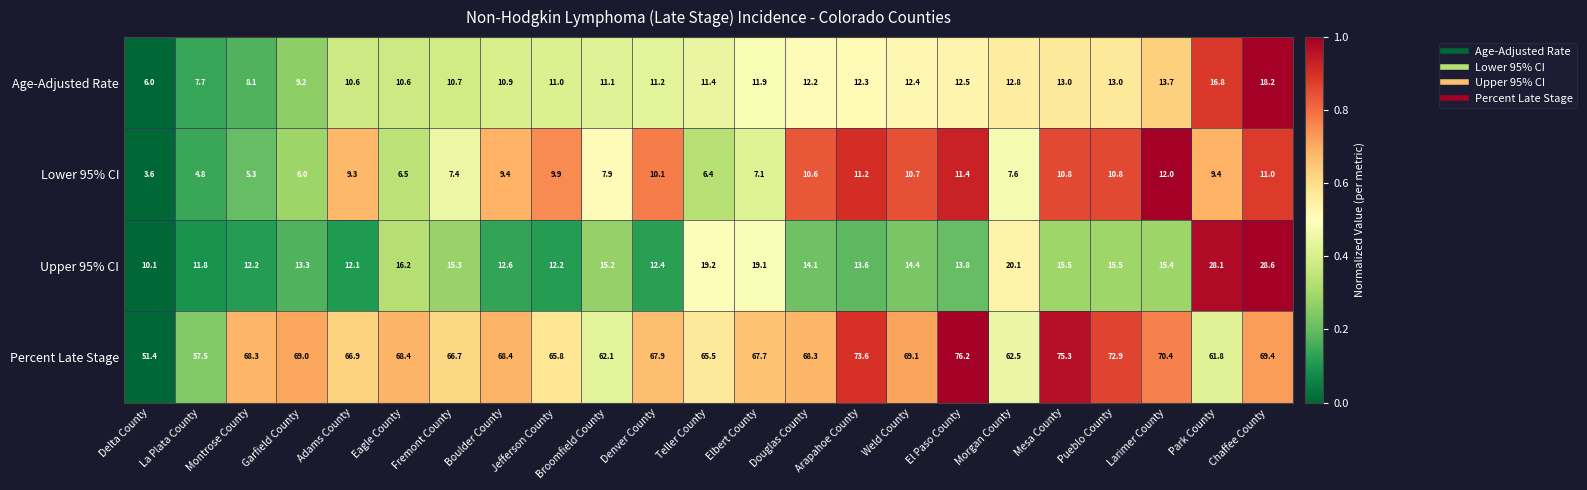

Is it true that Lower 95% CI equals 17.0 at Chaffee County?

False